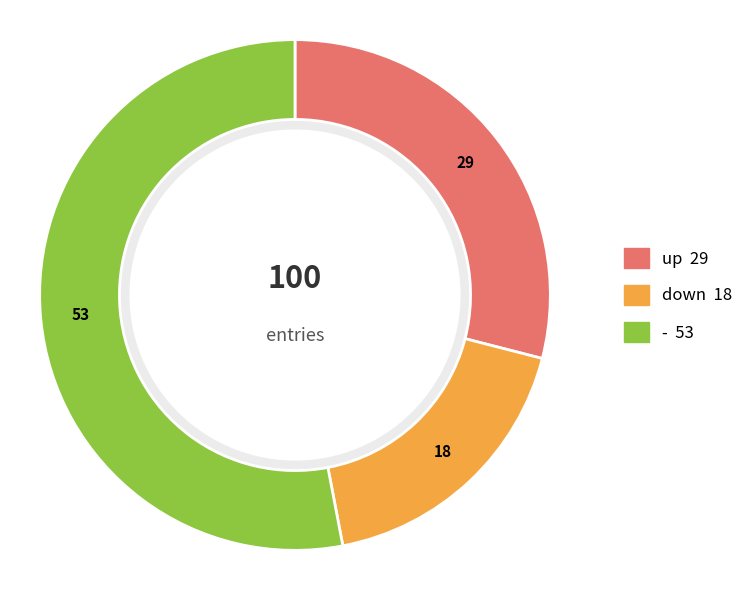

Is there any slice that represents more than half of the pie?

Yes